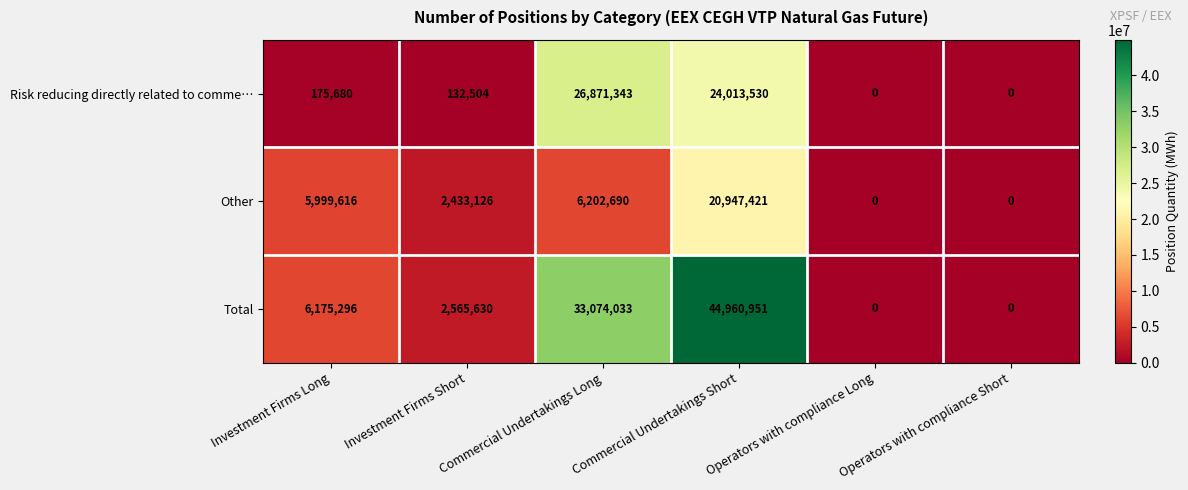

What is the difference between the second highest and second lowest values in the Risk reducing directly related to comme… series?

24013530